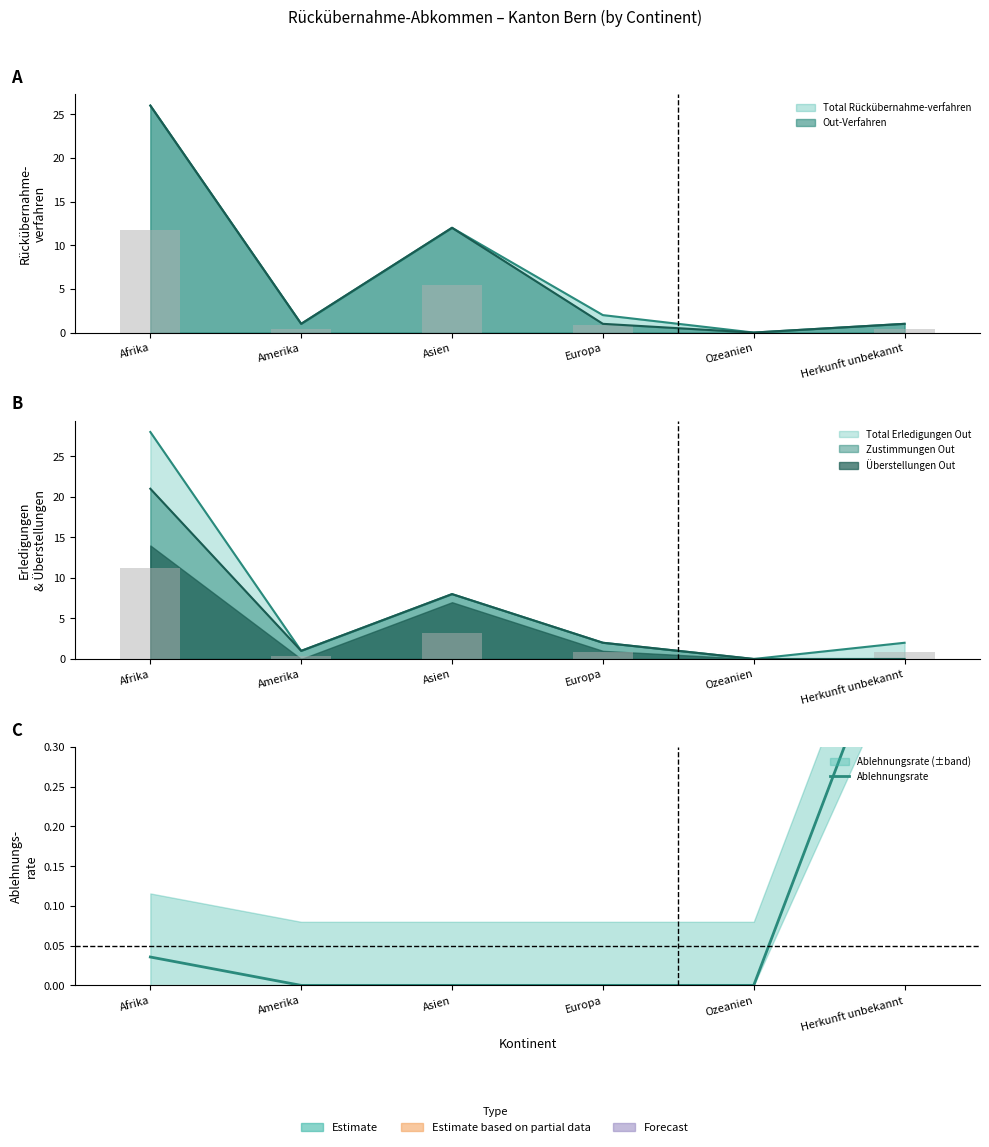

Which has a higher value, Asien or Herkunft unbekannt?

Herkunft unbekannt